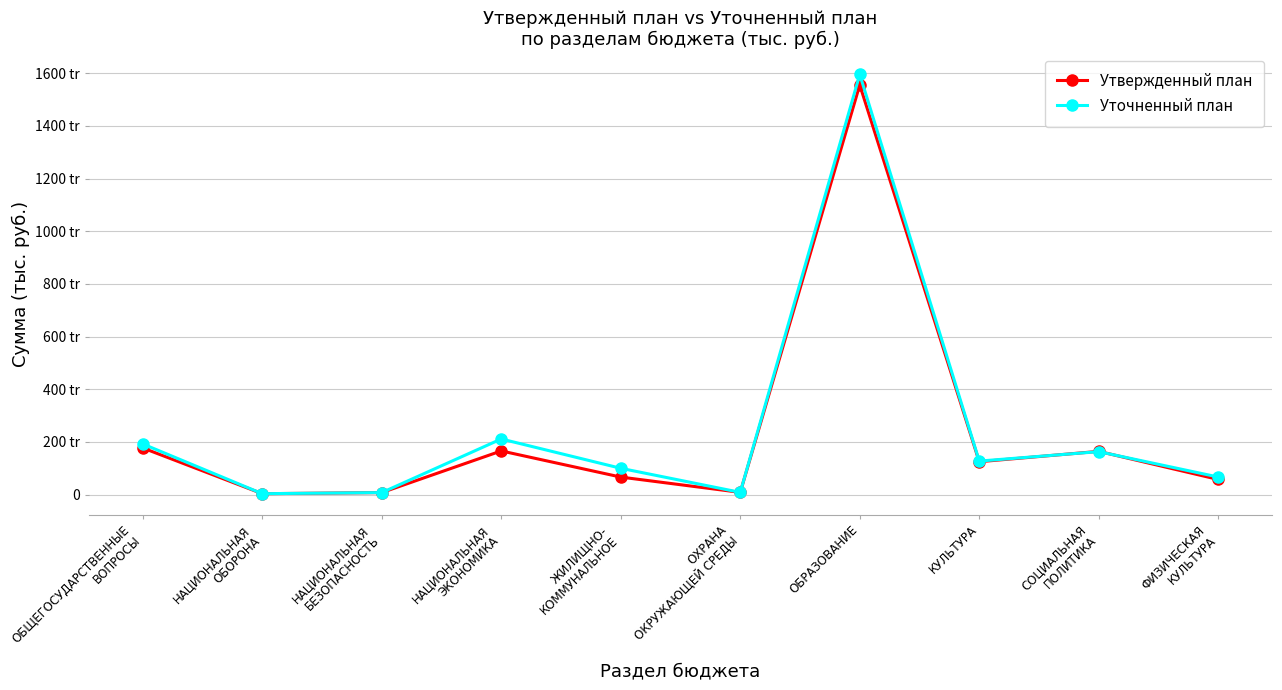

Does the chart have visible grid lines?

Yes